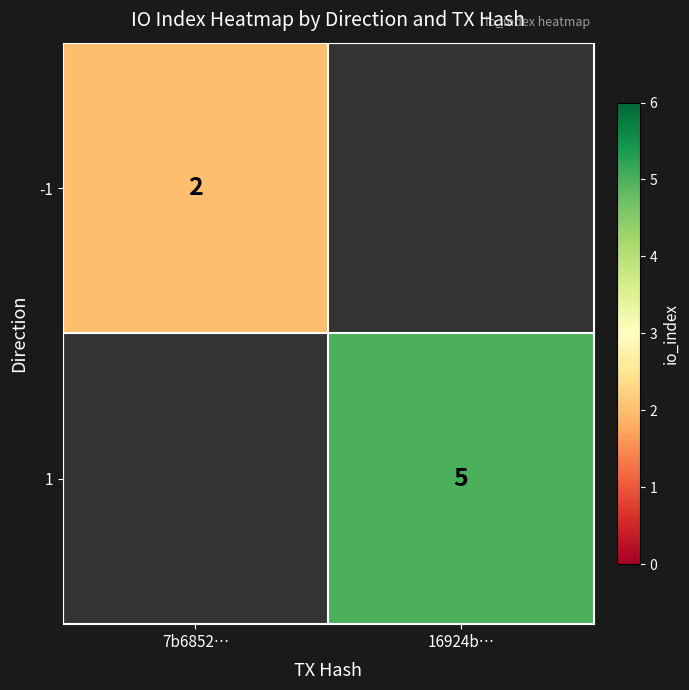

True or false: 1 has a value of 5 at 16924b….

True